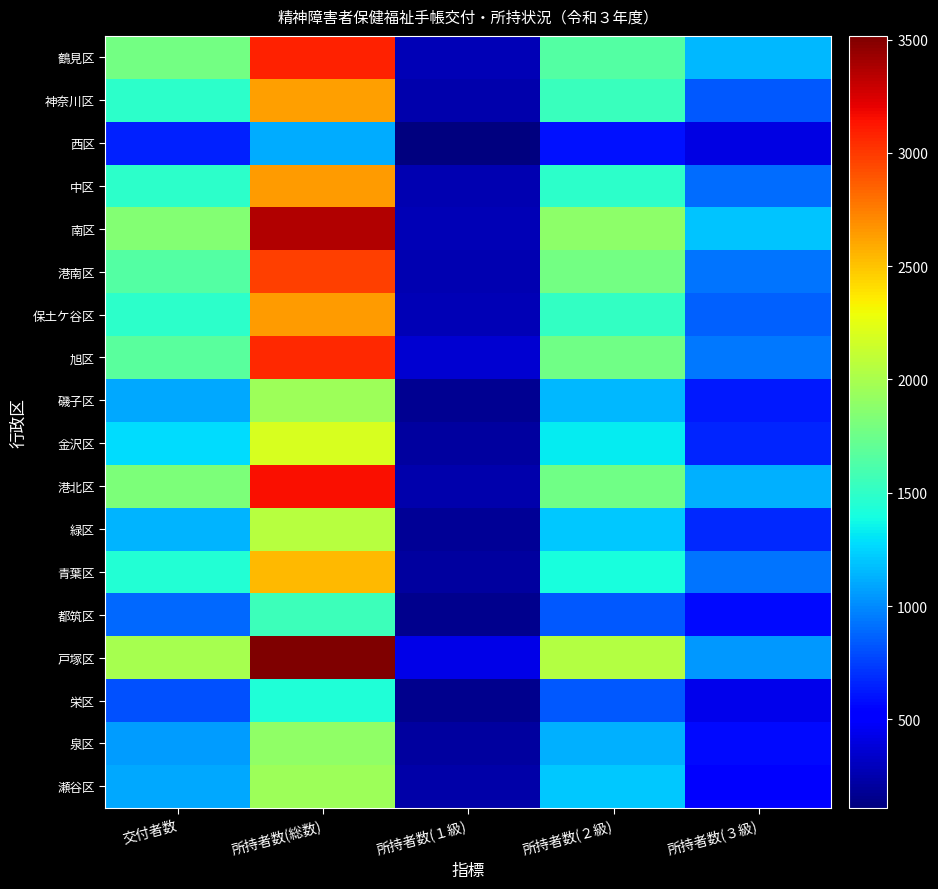

At how many categories does at least one series exceed 917?

4